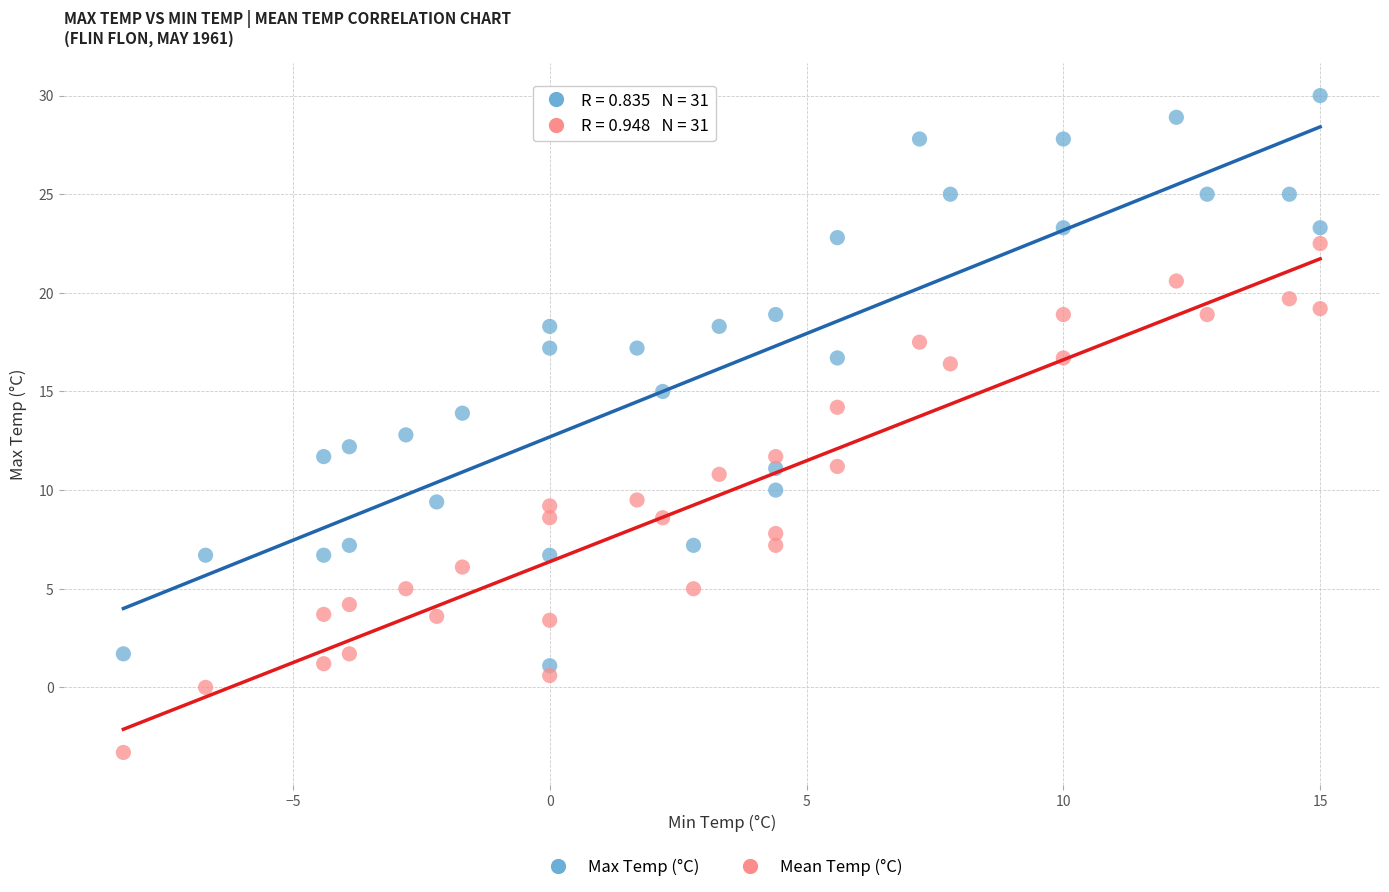

Which series has the largest Y range (max minus min)?

Max Temp (°C)